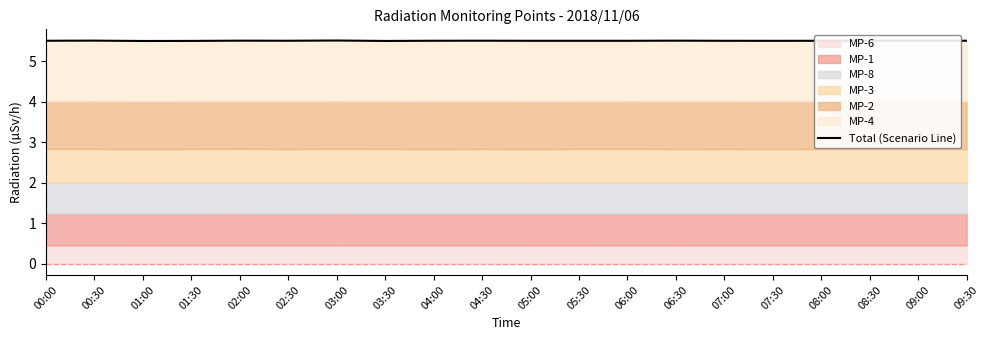

What value does the data have at 02:00?

5.5